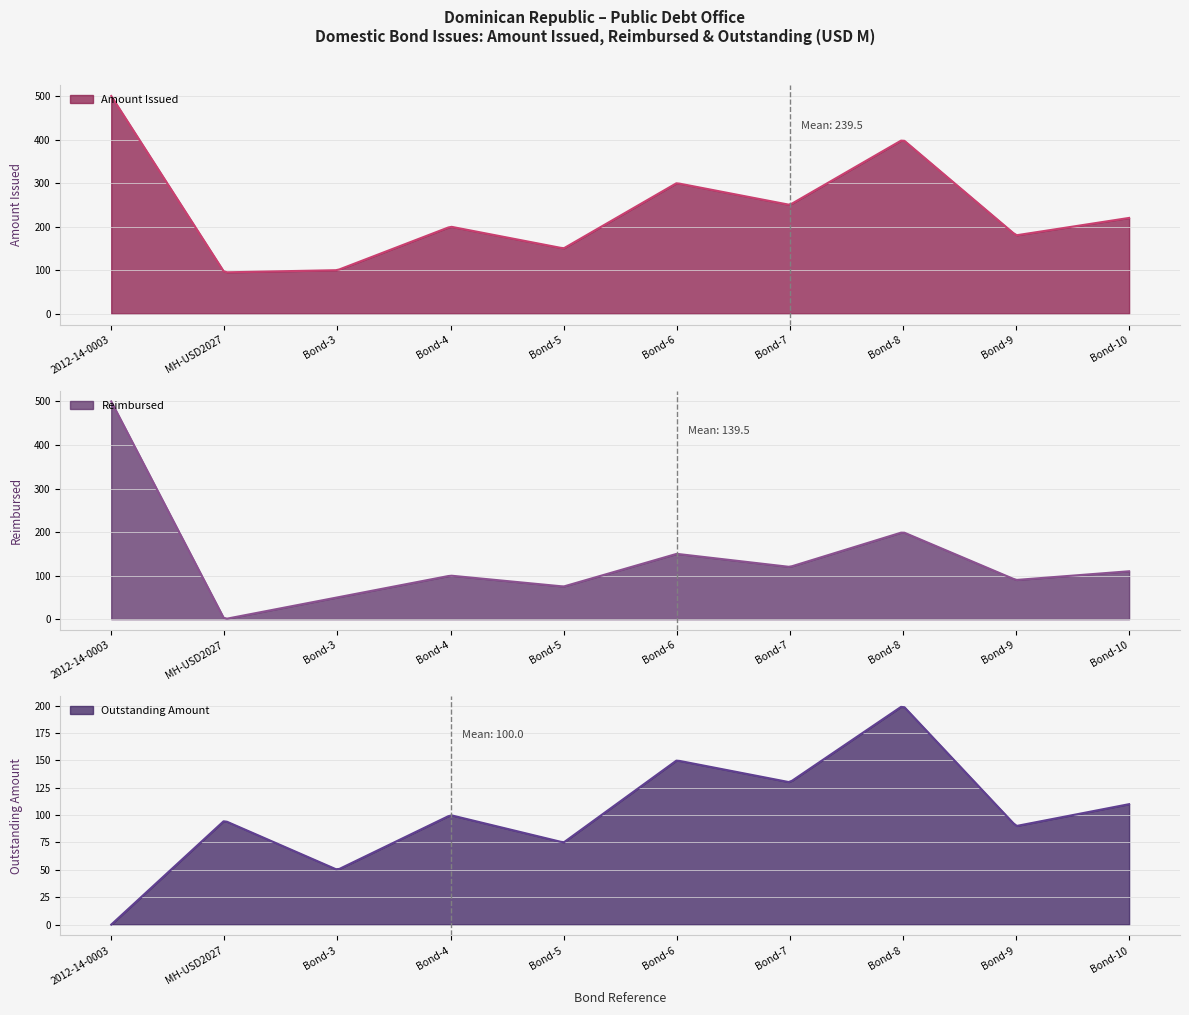

What is the maximum value for Amount Issued?

500.0